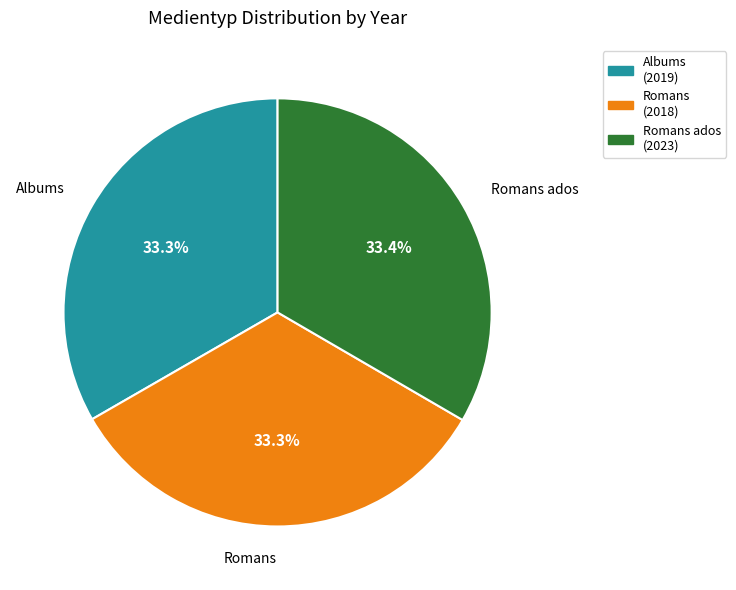

What is the ratio of the value at Romans ados to the value at Albums?

1.0